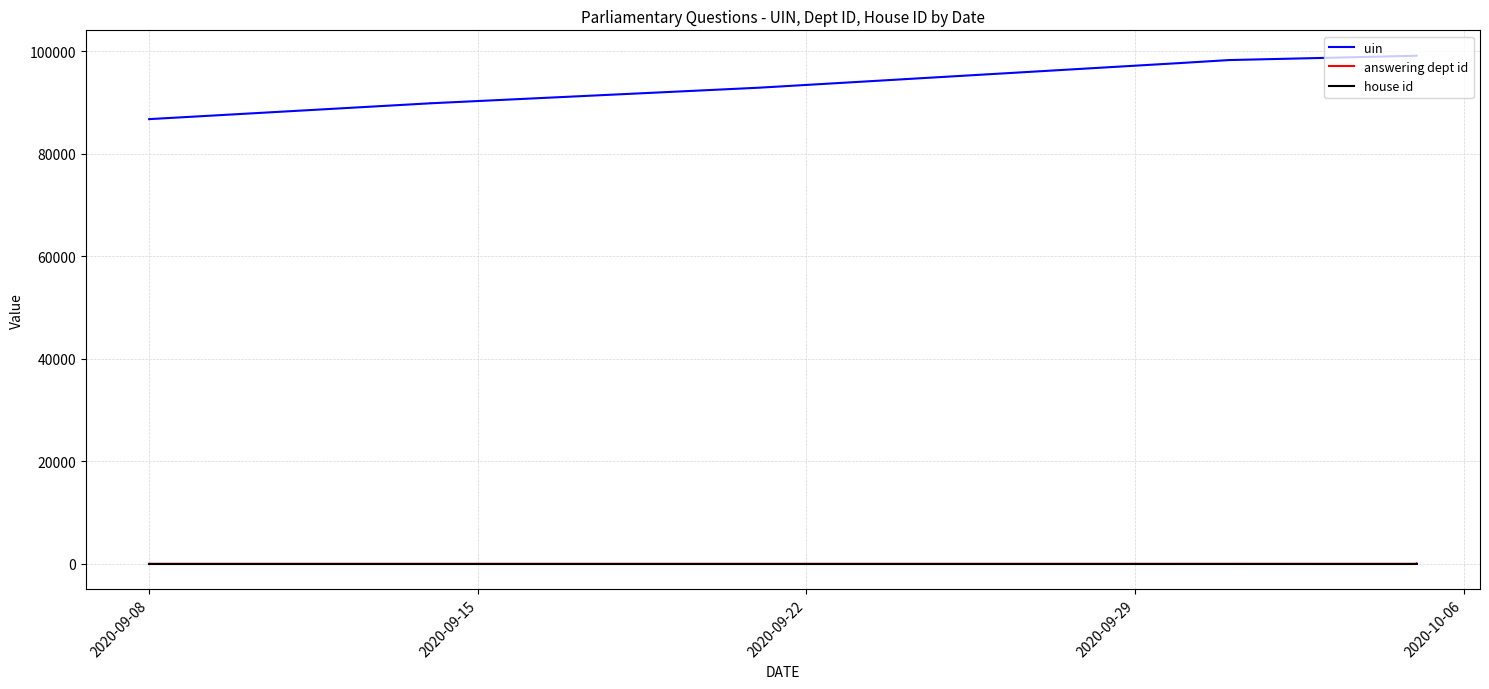

Is this an area chart (filled region under the line)?

No